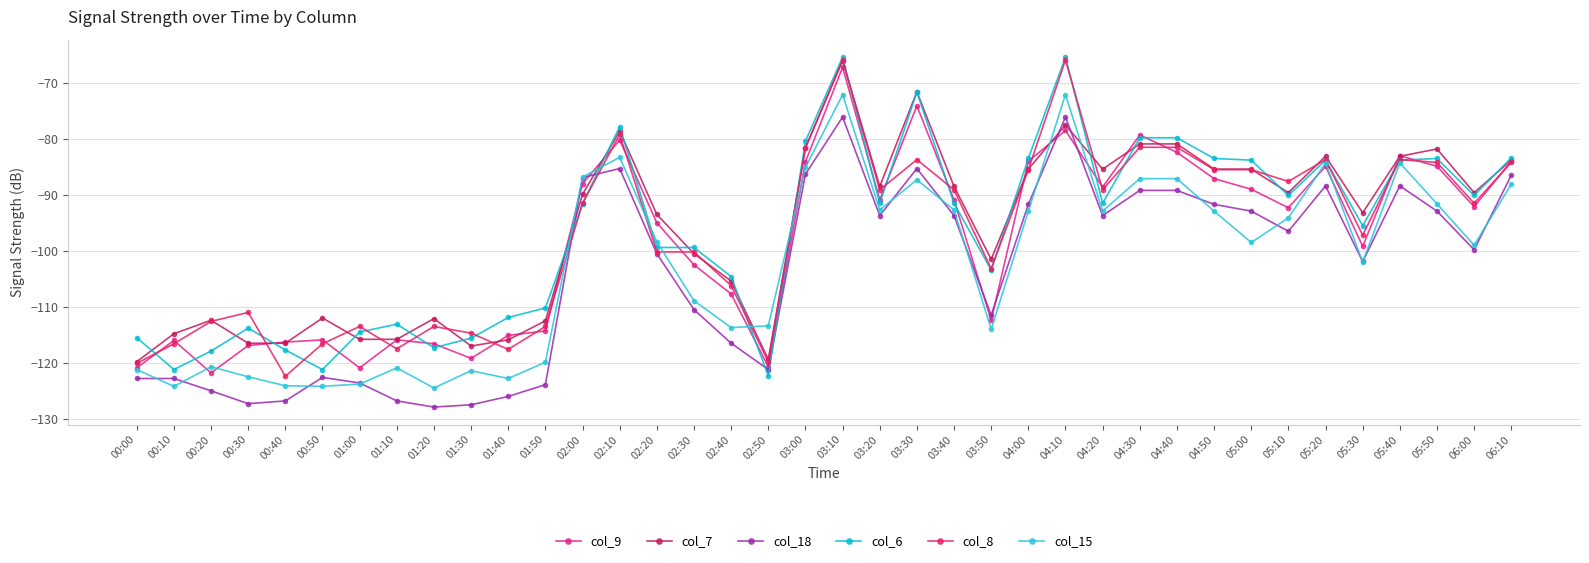

List the series in order of their peak value, lowest first.

col_18, col_15, col_9, col_7, col_8, col_6